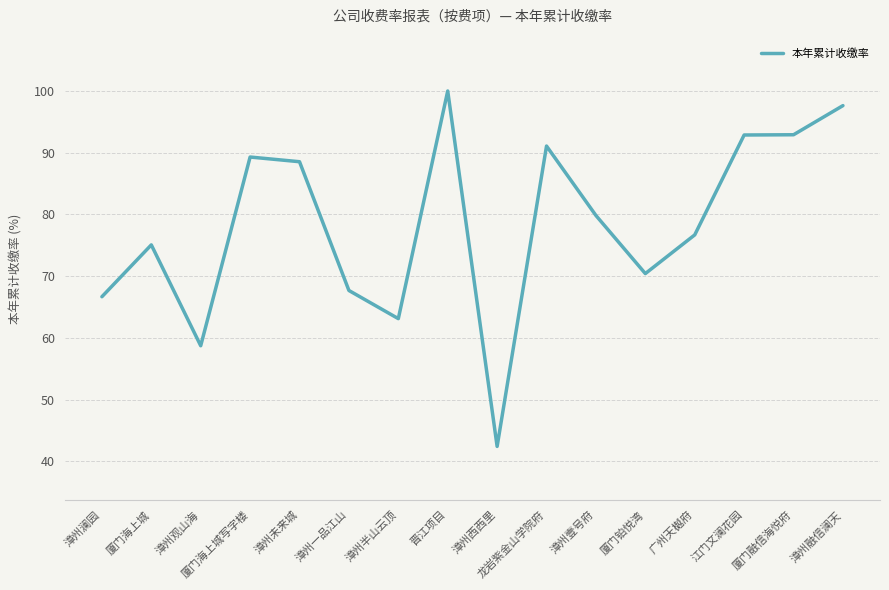

How many values are below 79?

8